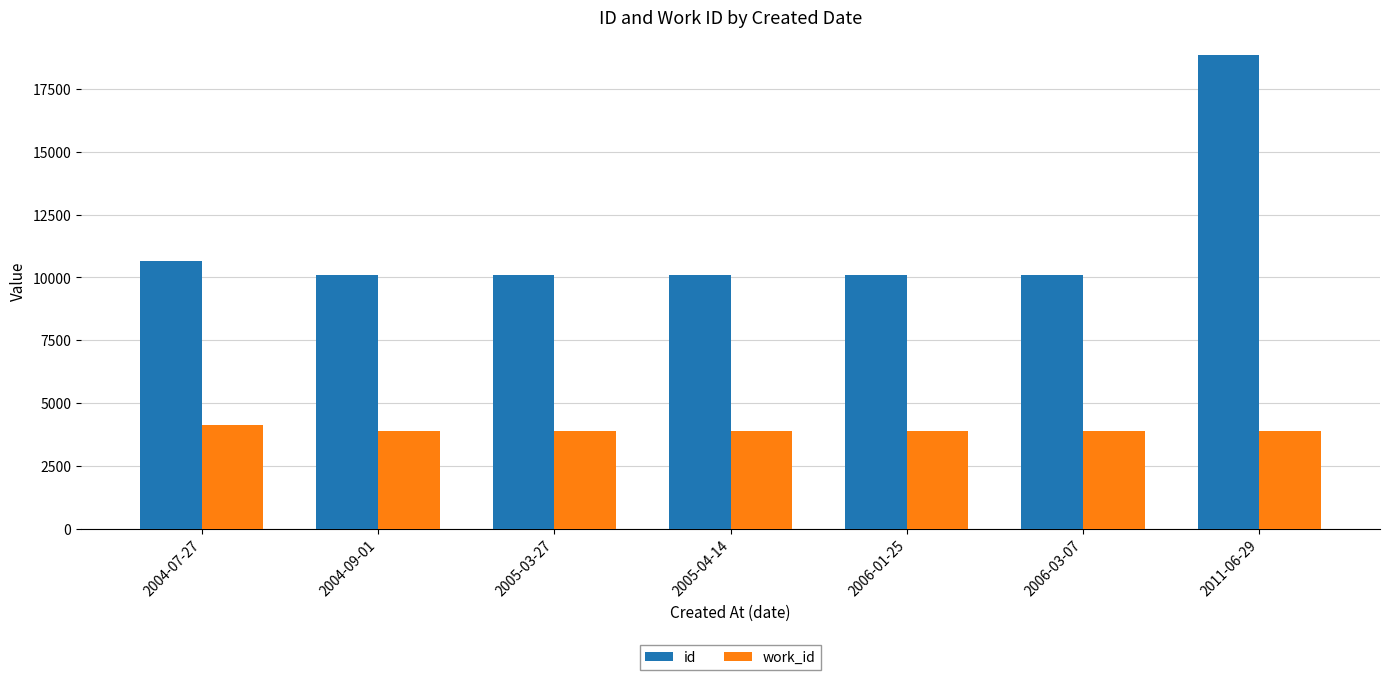

What is the sum of the work_id values at 2006-03-07 and 2004-09-01?

7802